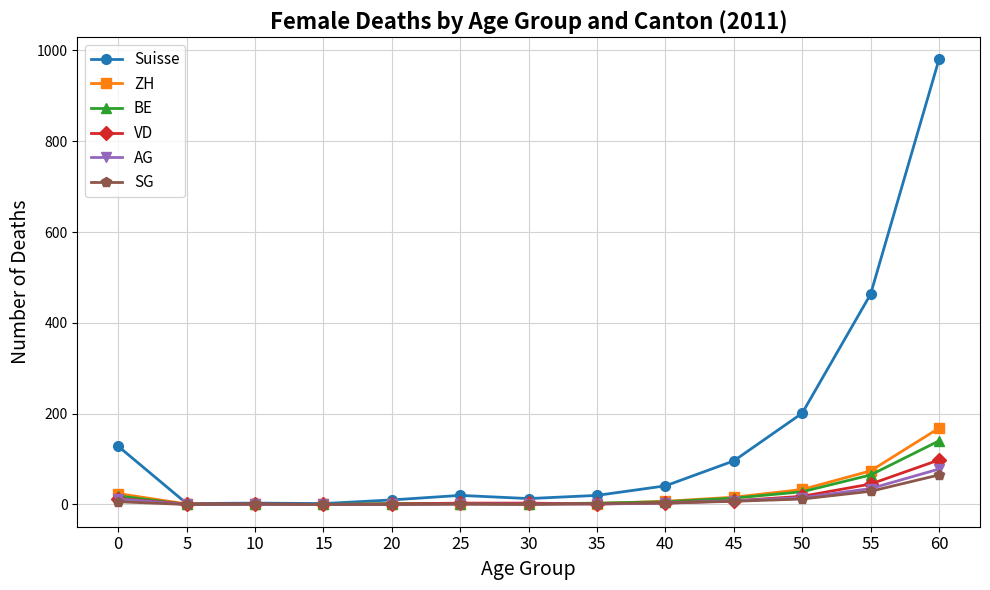

At which category does the chart reach its peak across all series?

60